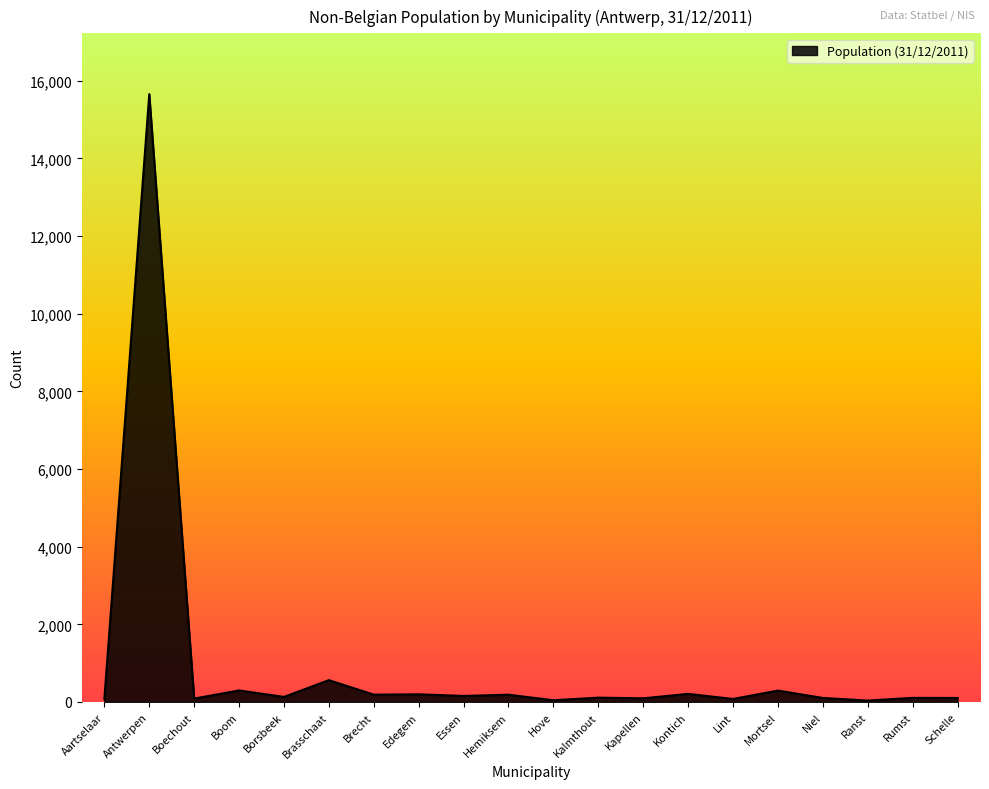

The chart shows a value of 75 at Aartselaar. True or false?

True